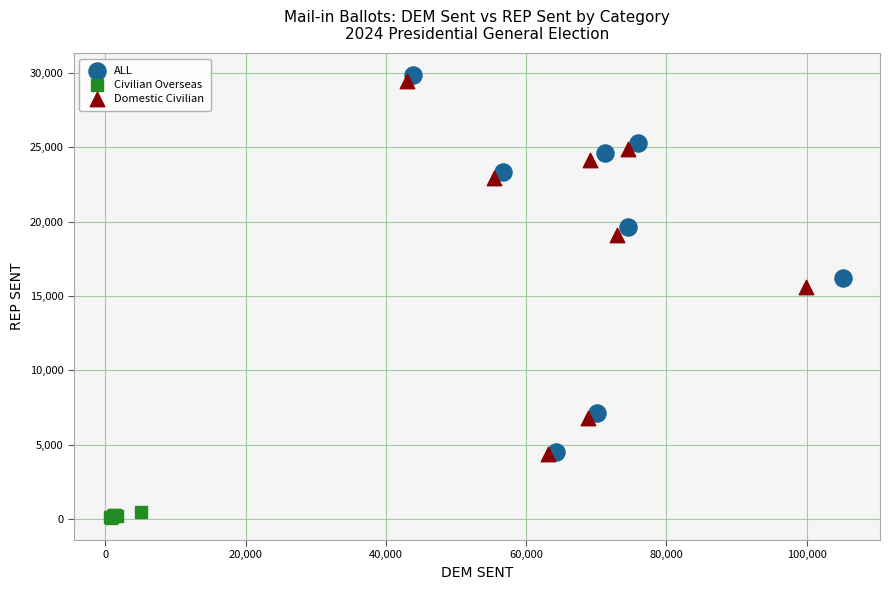

Which series contains the lowest Y value?

Civilian Overseas